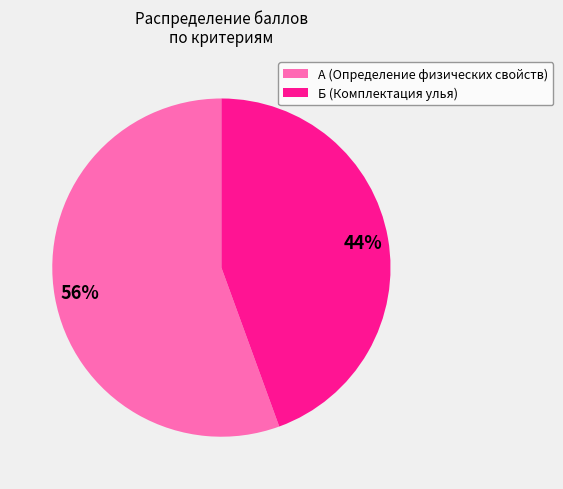

Count the number of slices in the pie.

2